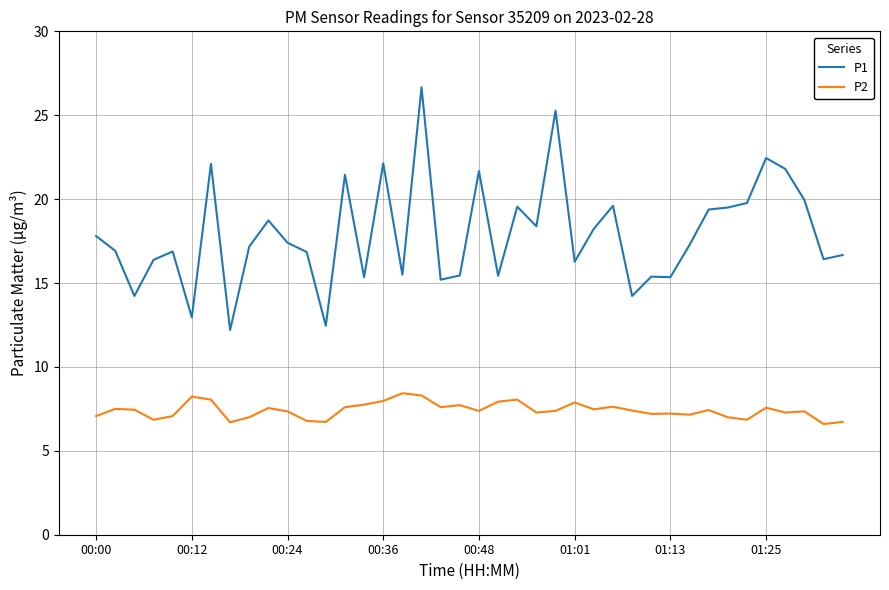

True or false: P1 and P2 cross at least once.

False